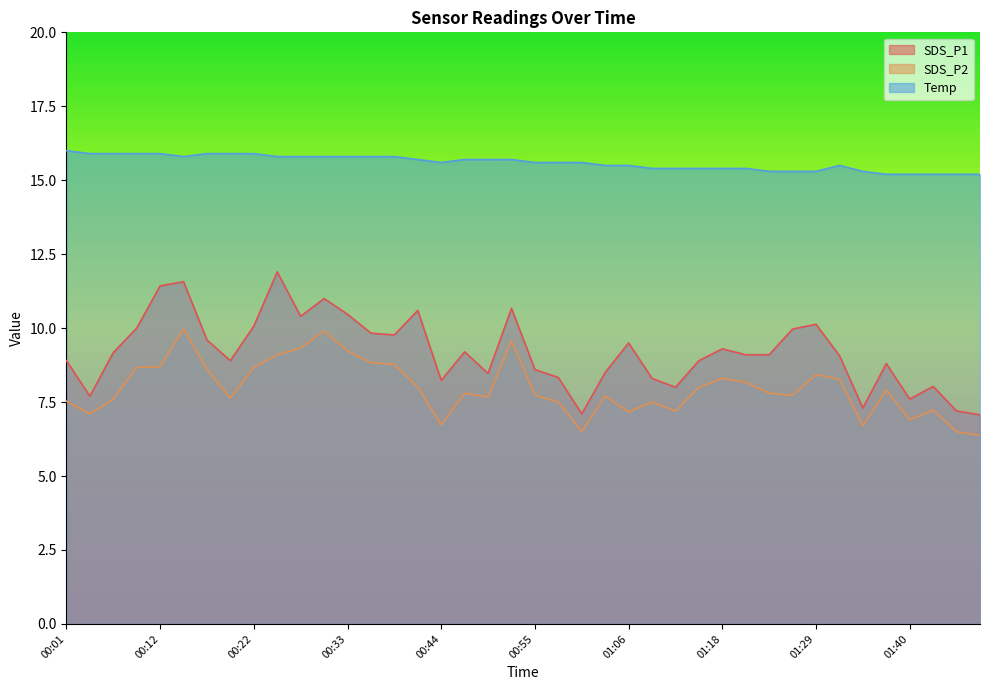

What is the highest value of the Temp series?

16.0